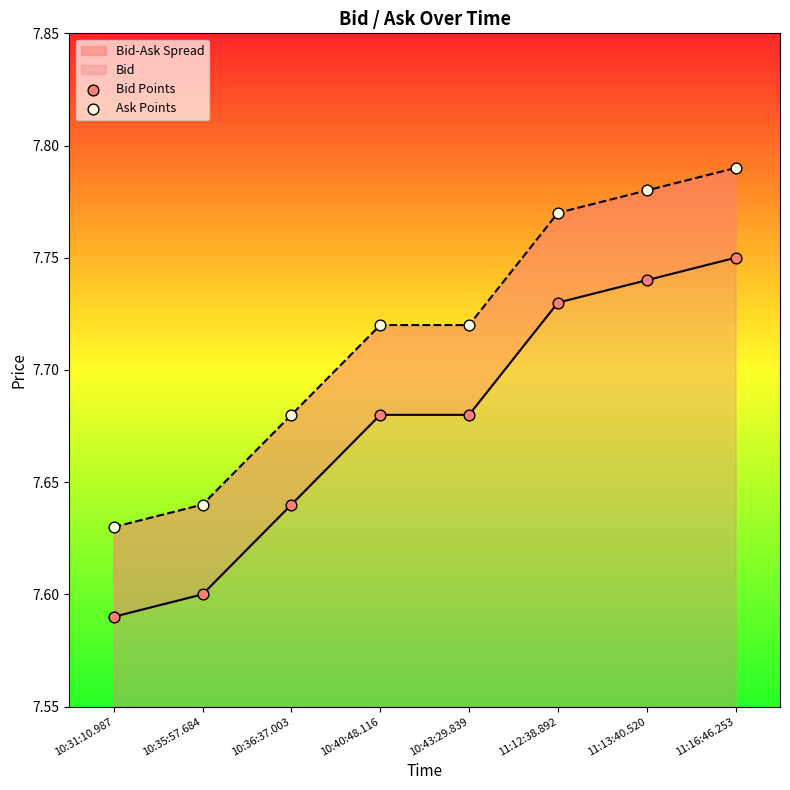

What is the total value across all series at 11:13:40.520?

15.5